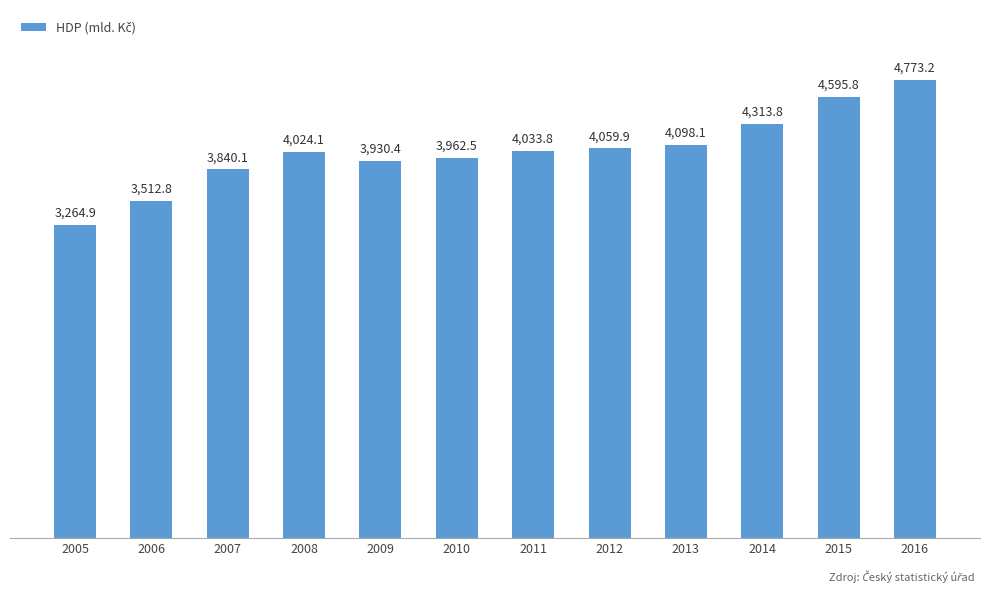

What is the change in value from 2010 to 2011?

+71.3